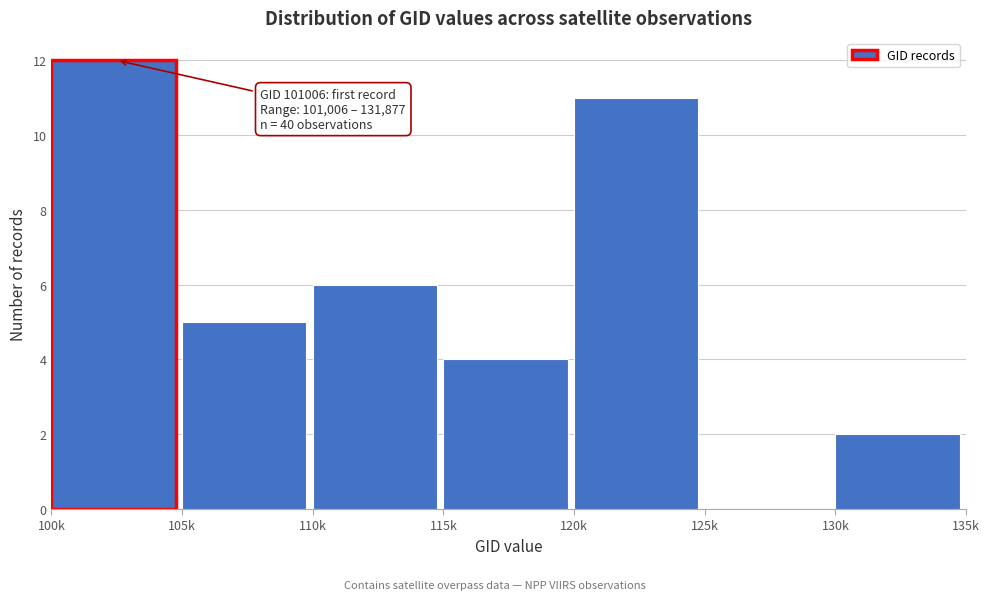

Reading left to right, what are all the values shown in this chart?

100k=12	105k=5	110k=6	115k=4	120k=11	125k=0	130k=2